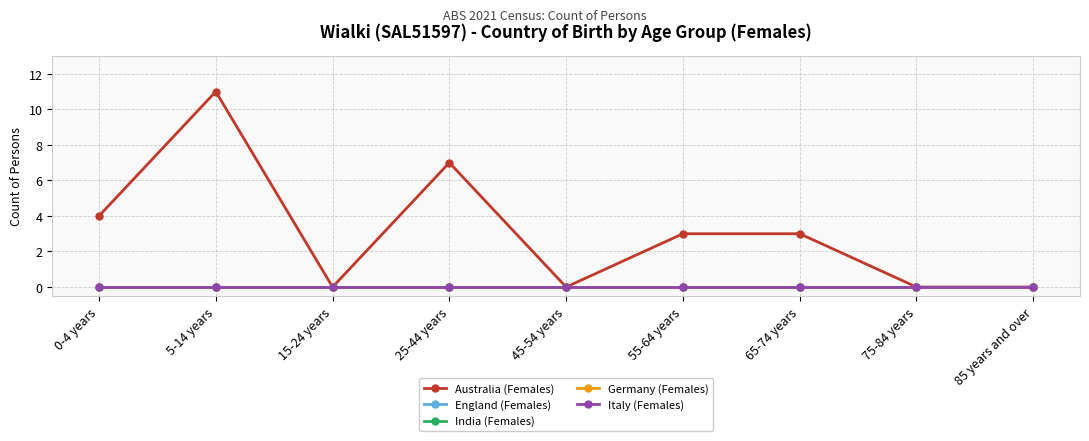

The India (Females) series shows 0 at 5-14 years. True or false?

True